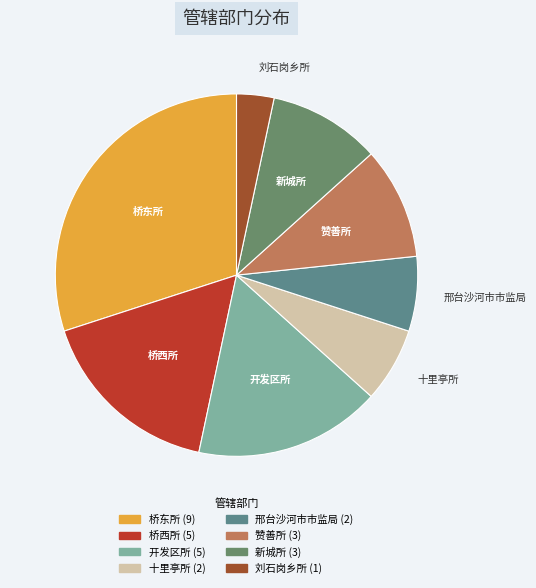

Combined, do 邢台沙河市市监局 and 桥东所 account for over 50%?

No